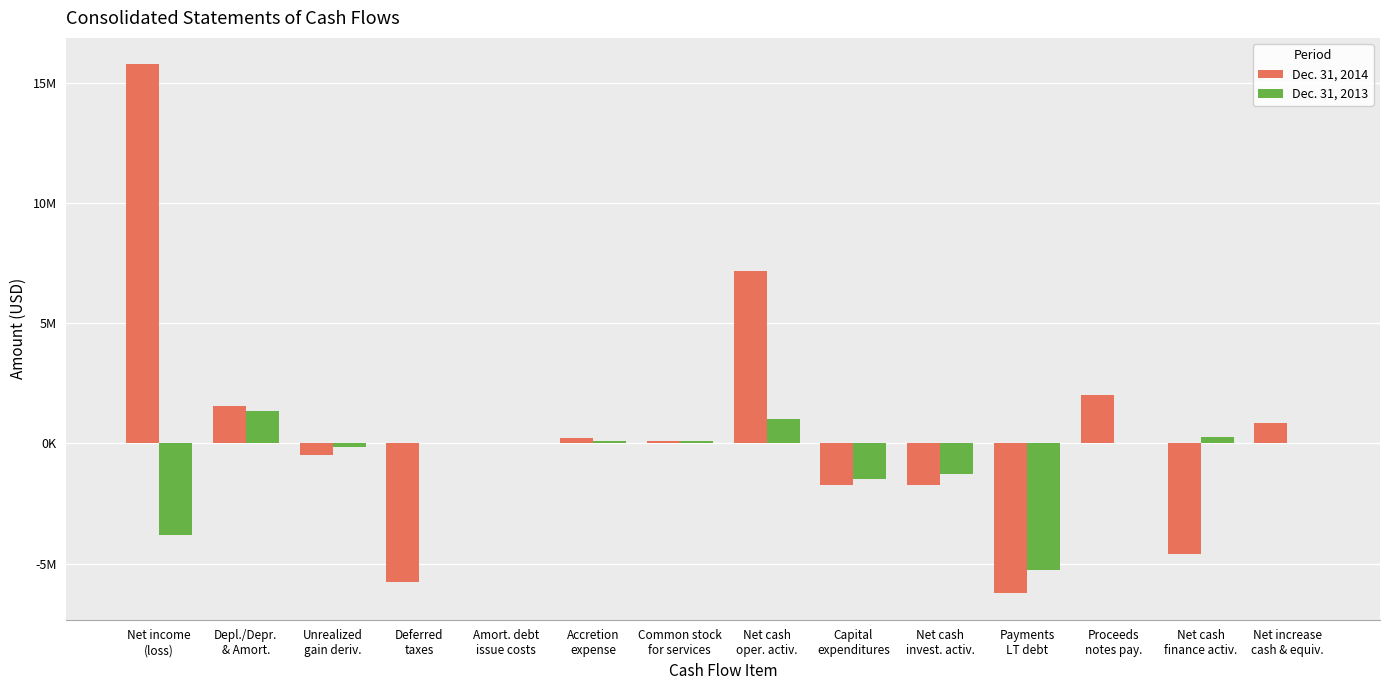

Are the bars horizontal?

No